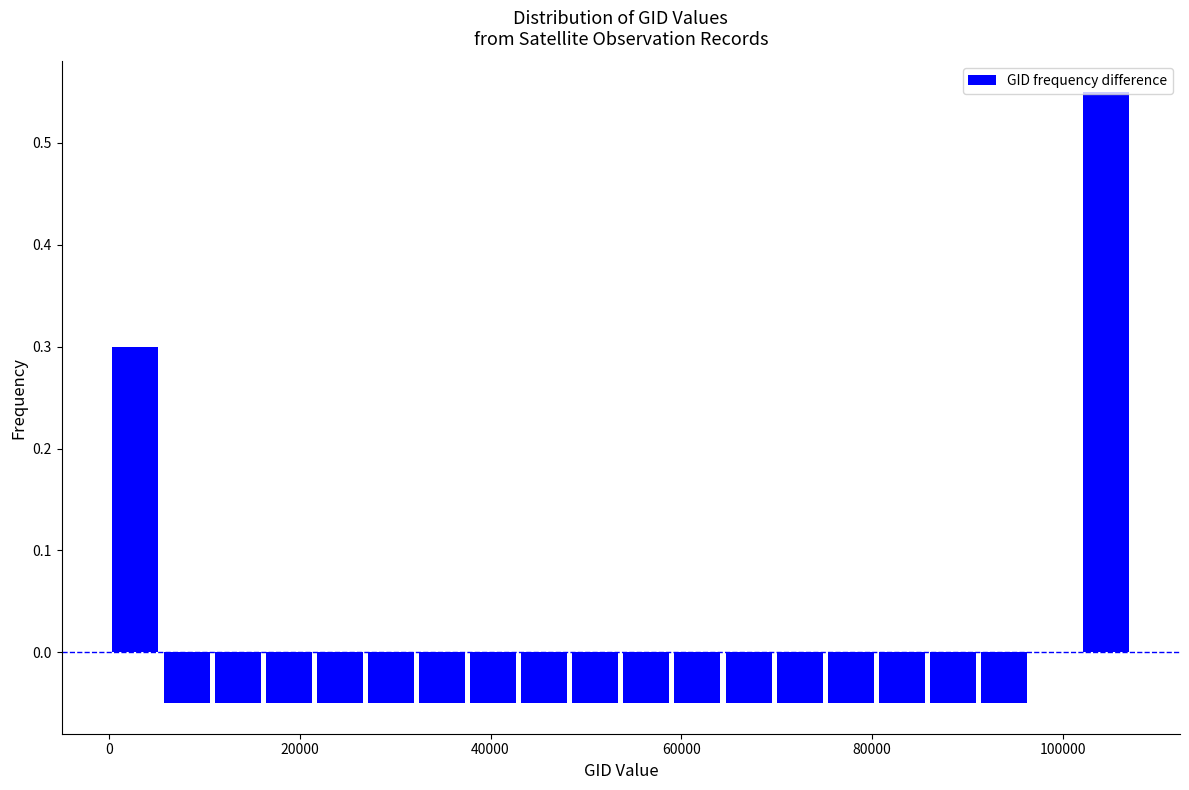

Around what value on the x-axis is the tallest bar? Give the approximate position of its centre, as read against the axis.

104000